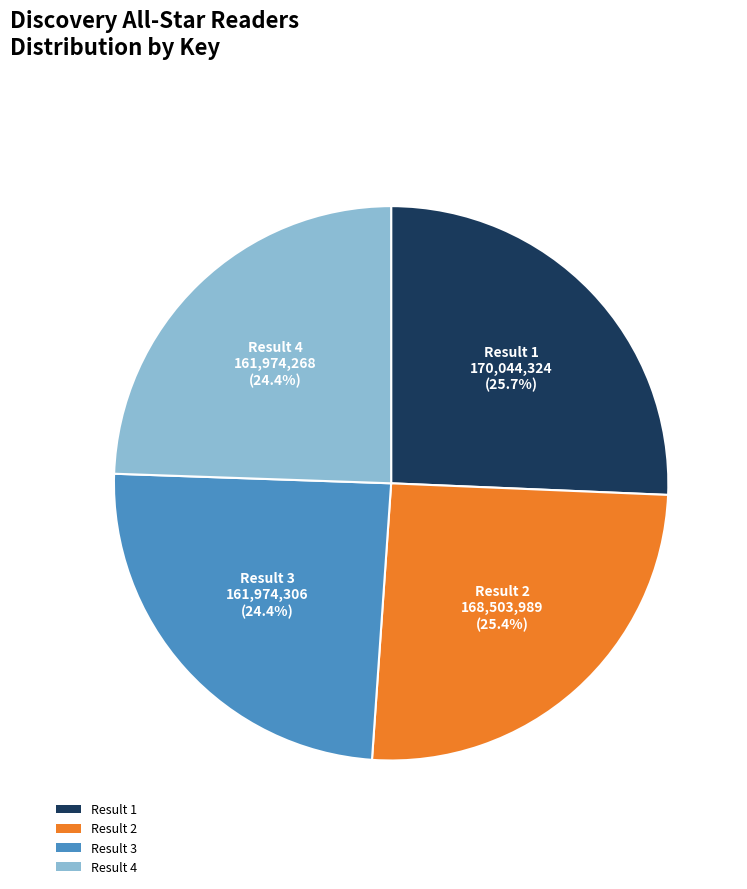

Is there a majority slice in this chart?

No